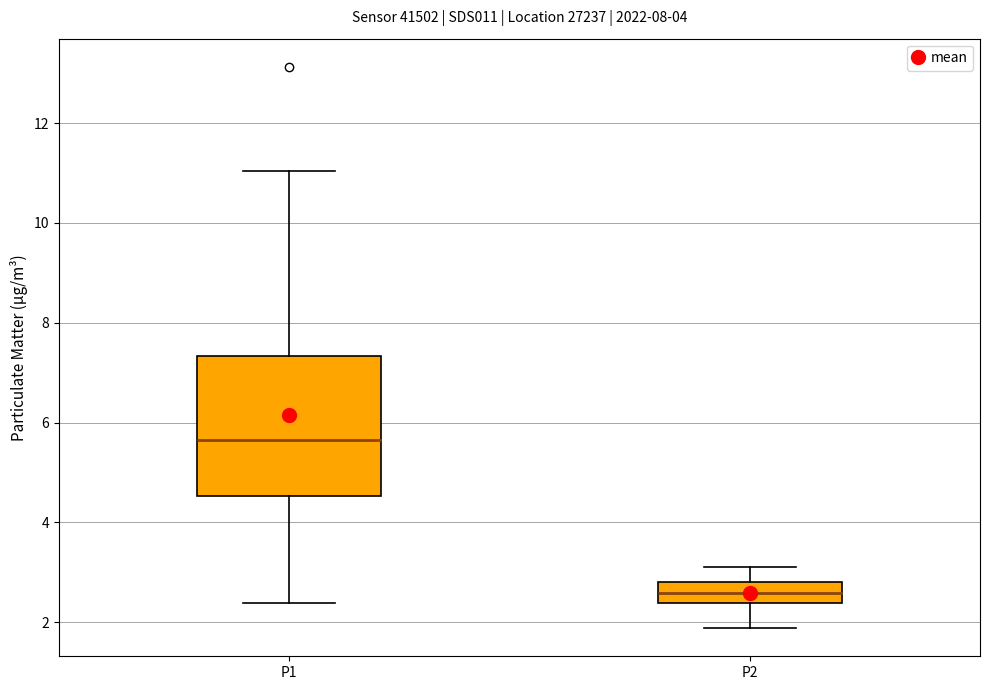

Comparing the boxes themselves (not the whiskers), which one is the tallest?

P1